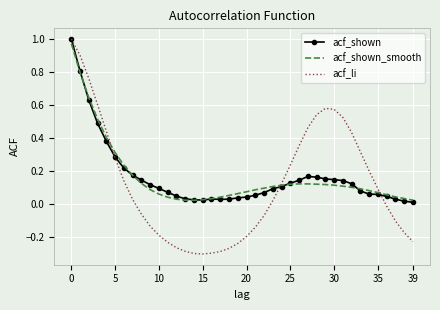

Which series has the widest spread of values?

acf_li